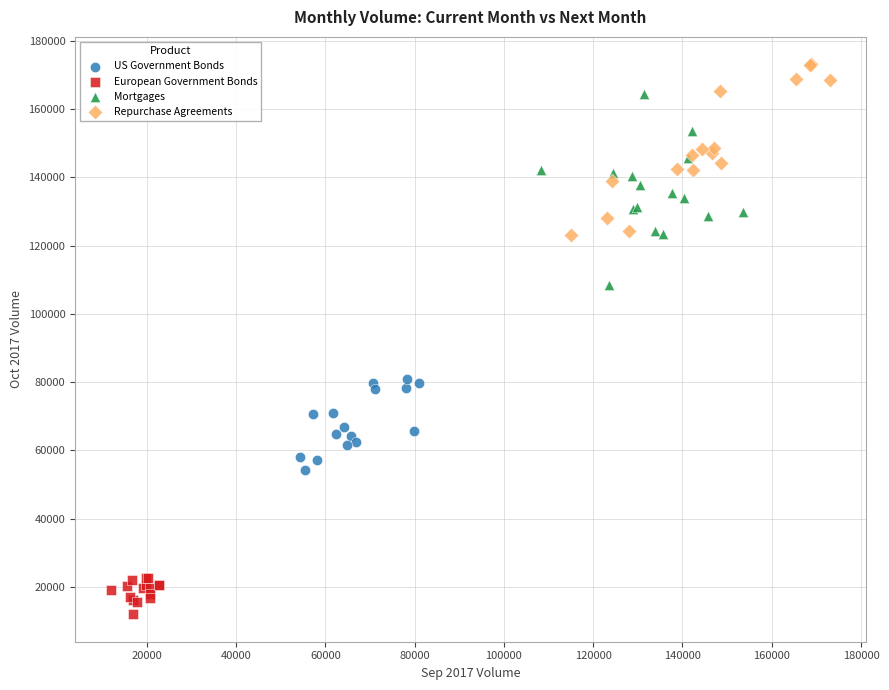

Which series has the largest Y range (max minus min)?

Mortgages